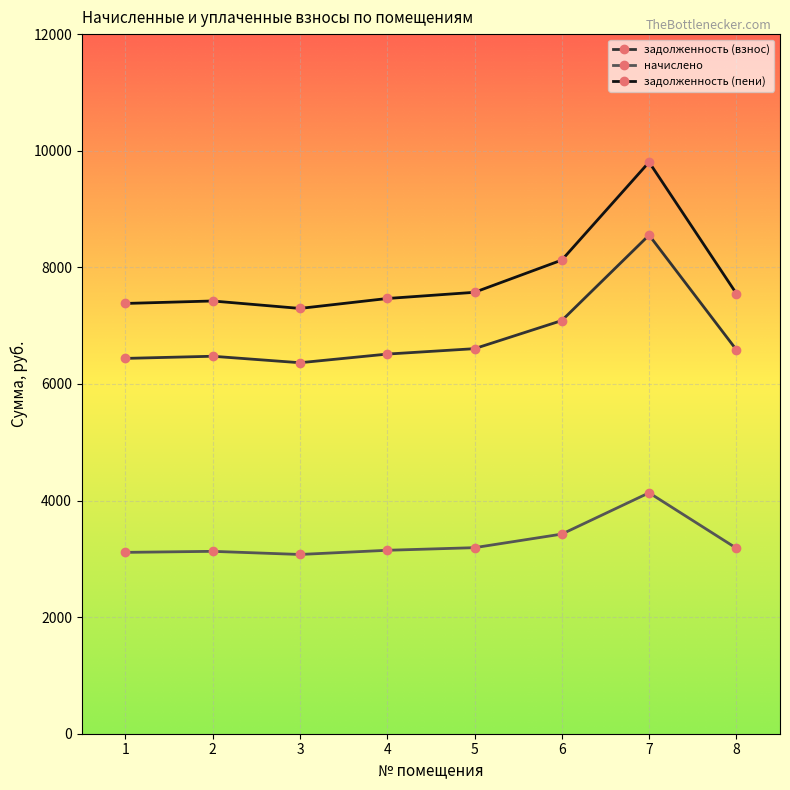

The value of начислено at 6 is 3424.2. True or false?

True